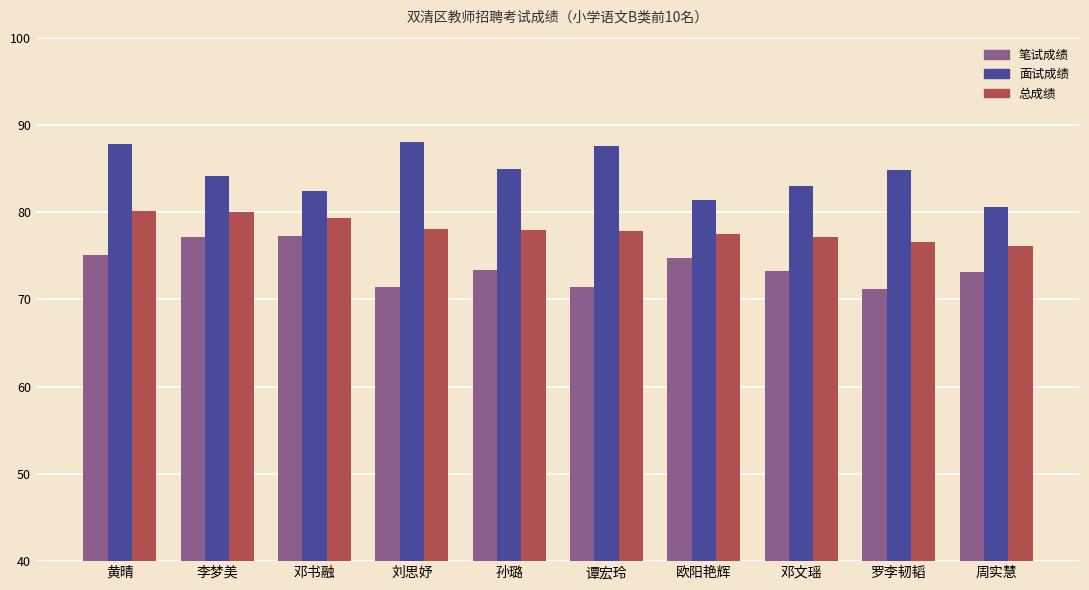

At how many categories does at least one series exceed 74?

10